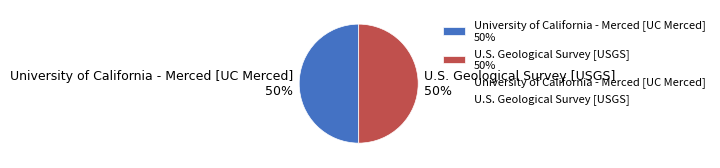

What is the ratio of the value at U.S. Geological Survey [USGS] to the value at University of California - Merced [UC Merced]?

1.0